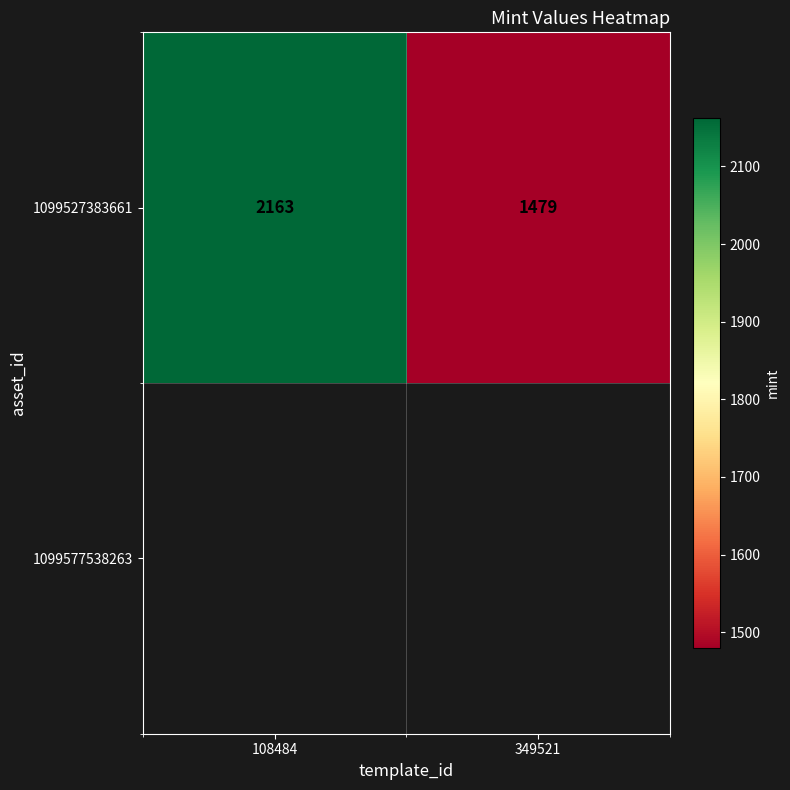

What is the smallest value displayed?

1479